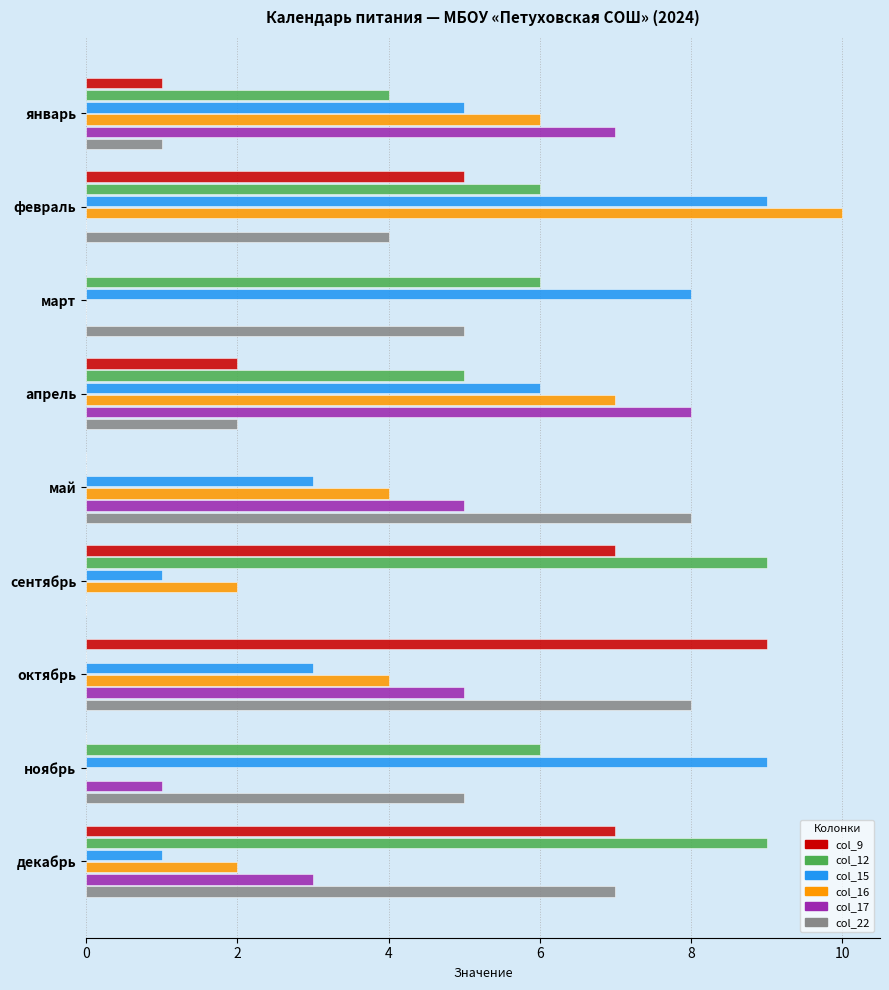

At which category is the sum across all series the highest?

февраль